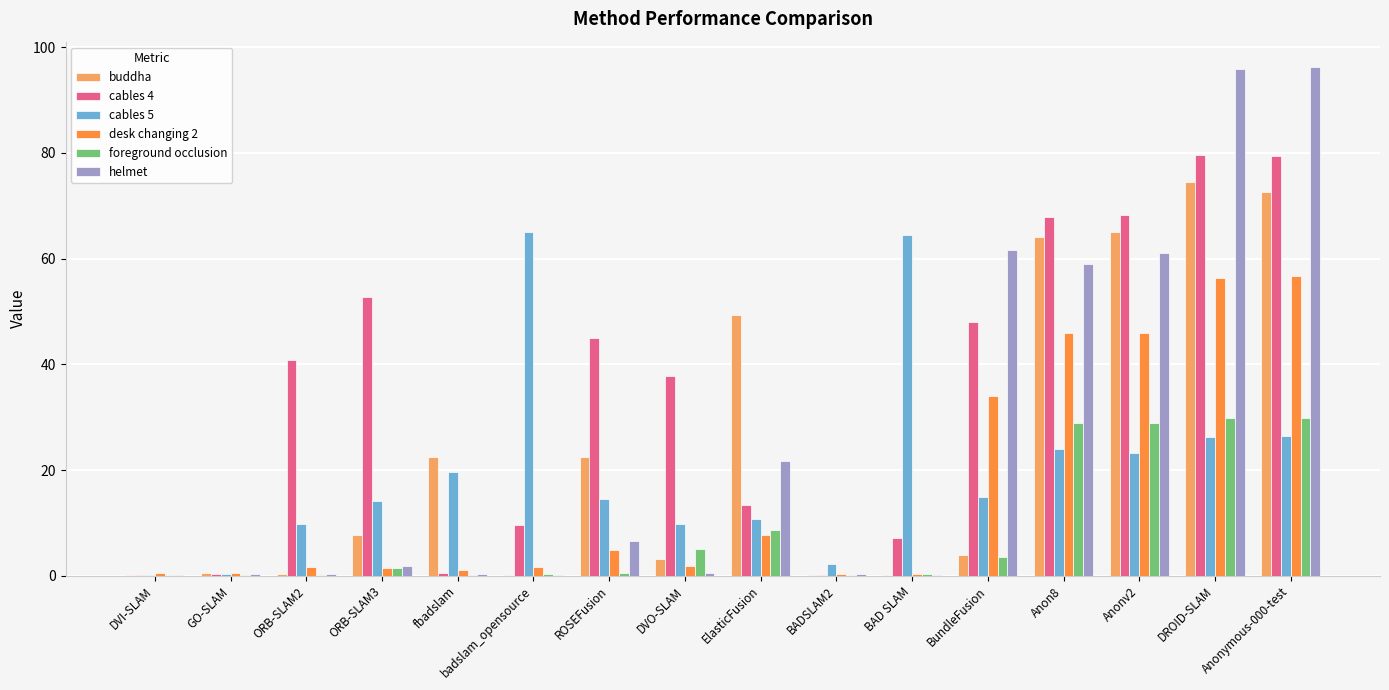

Is the value of desk changing 2 at Anon8 greater than the value of buddha at DVO-SLAM?

Yes